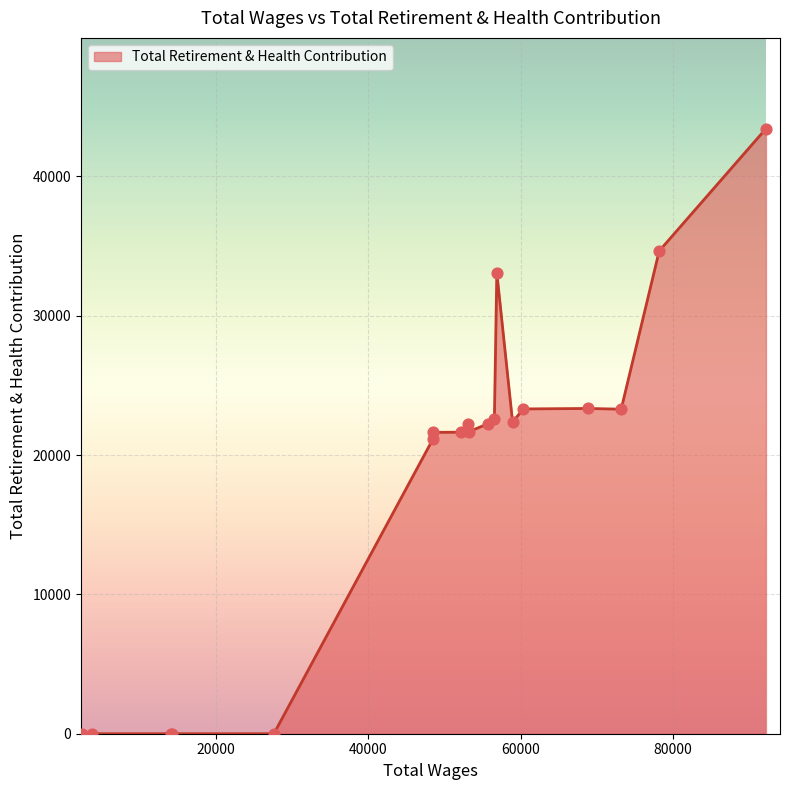

What is the greatest value displayed?

43419